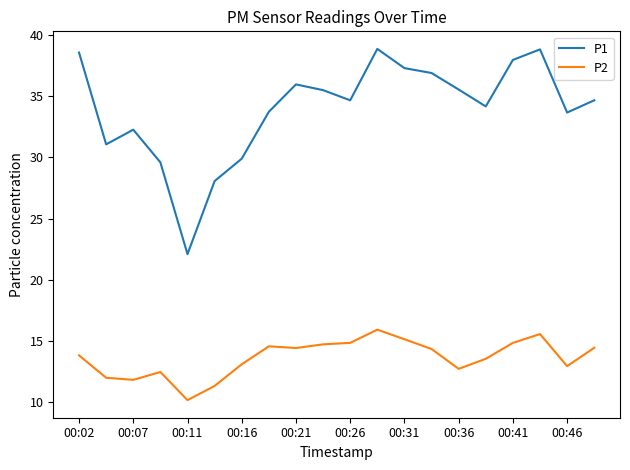

True or false: P1 has more than 0 points higher than both neighbors.

True